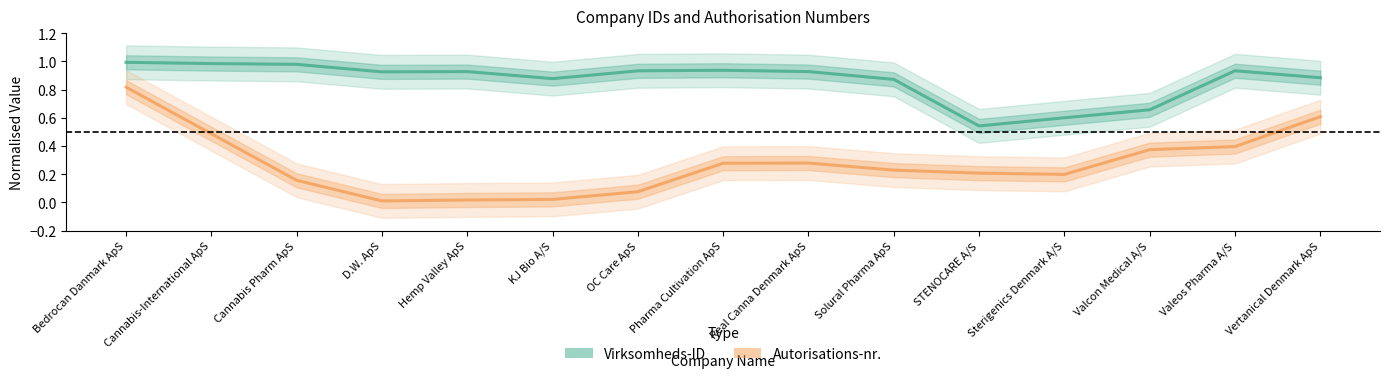

What is the approximate value of Autorisations-nr. at Cannabis Pharm ApS?

0.2